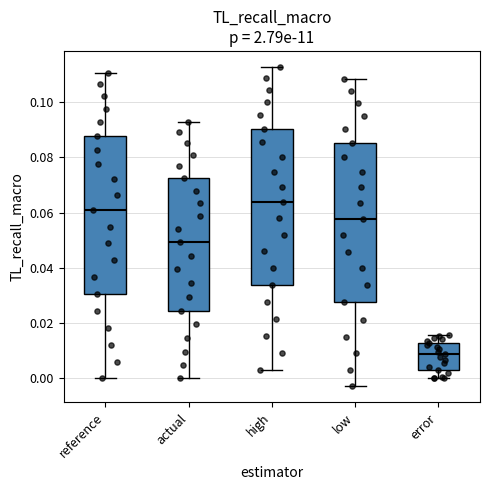

Which box has the highest median line?

high